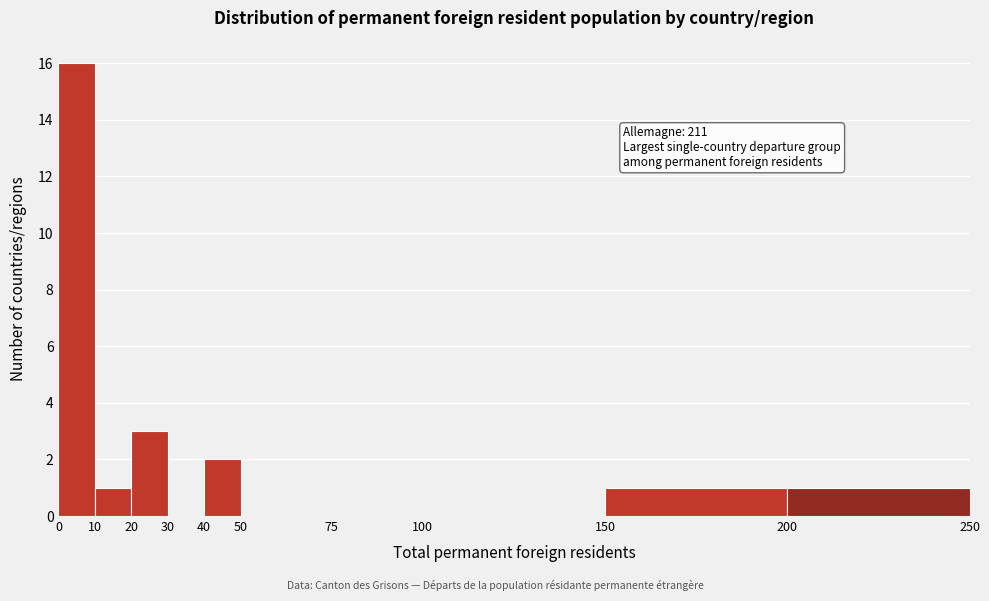

Over which range of the x-axis is the bar tallest?

0 to 10